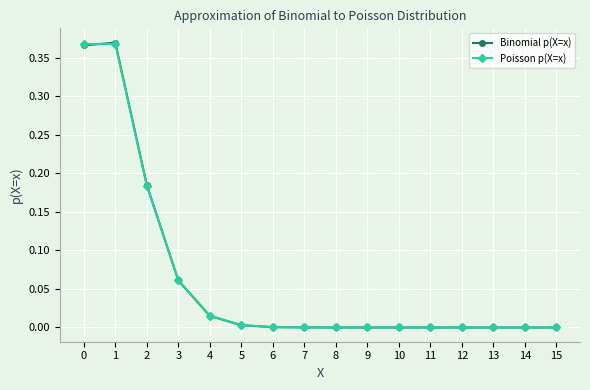

The Binomial p(X=x) series shows 0.0 at 7. True or false?

True